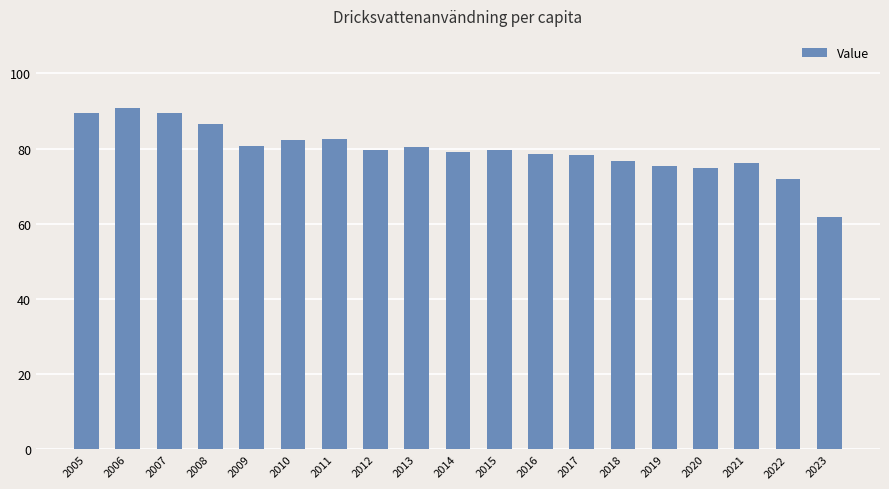

What is the change in value from 2016 to 2020?

-3.6